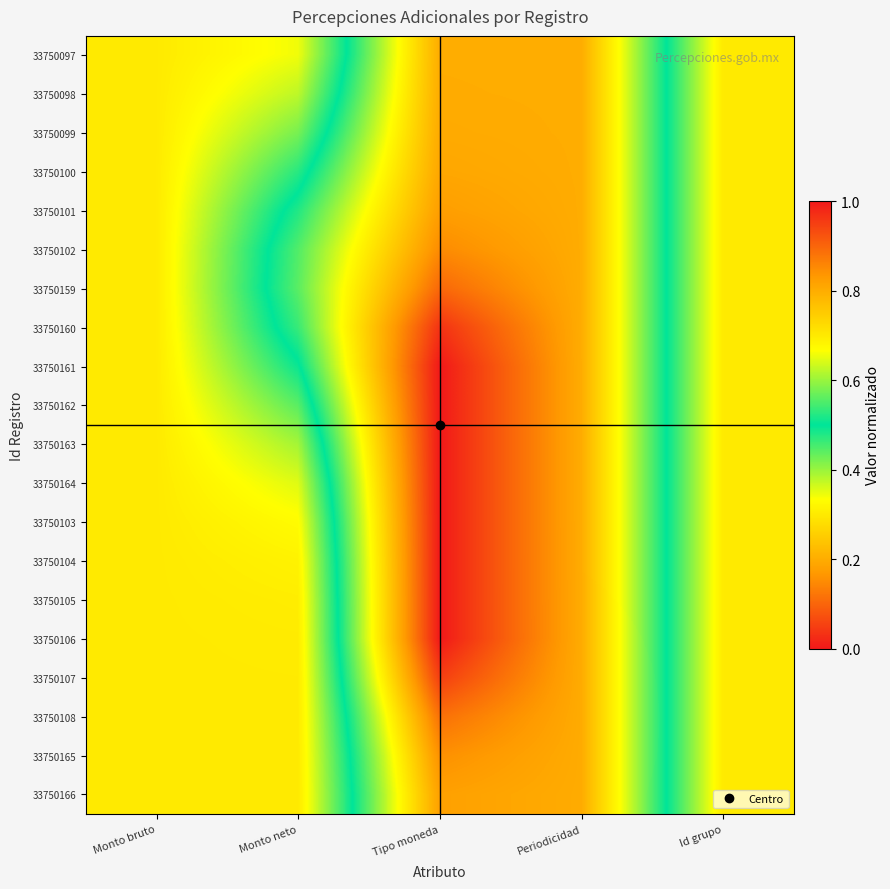

What is the spread (max minus min) of values at Tipo moneda?

0.2